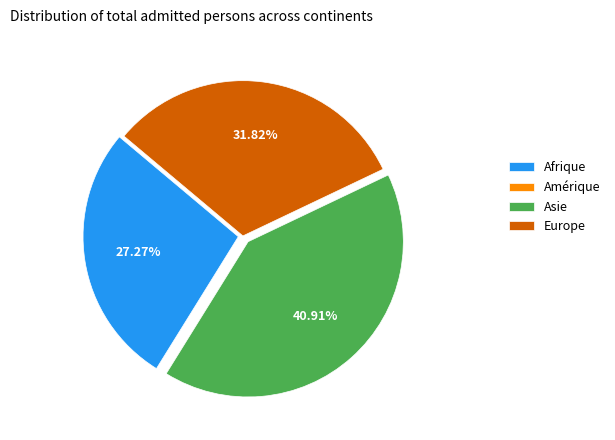

What is the ratio of the value at Afrique to the value at Asie?

0.7